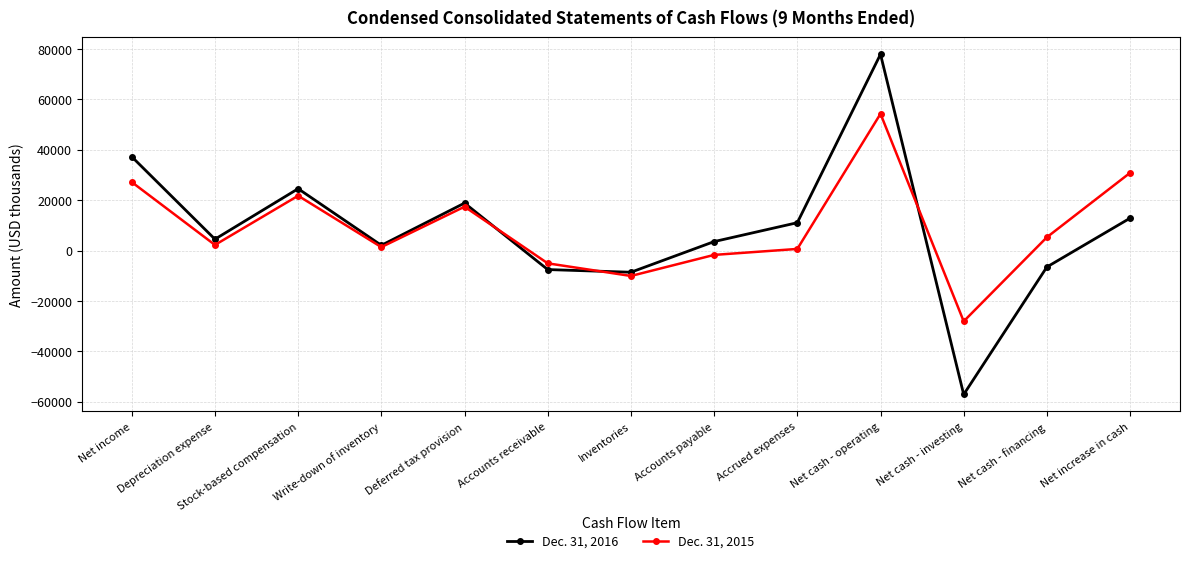

Where does the Dec. 31, 2016 series first go above 4488?

Net income